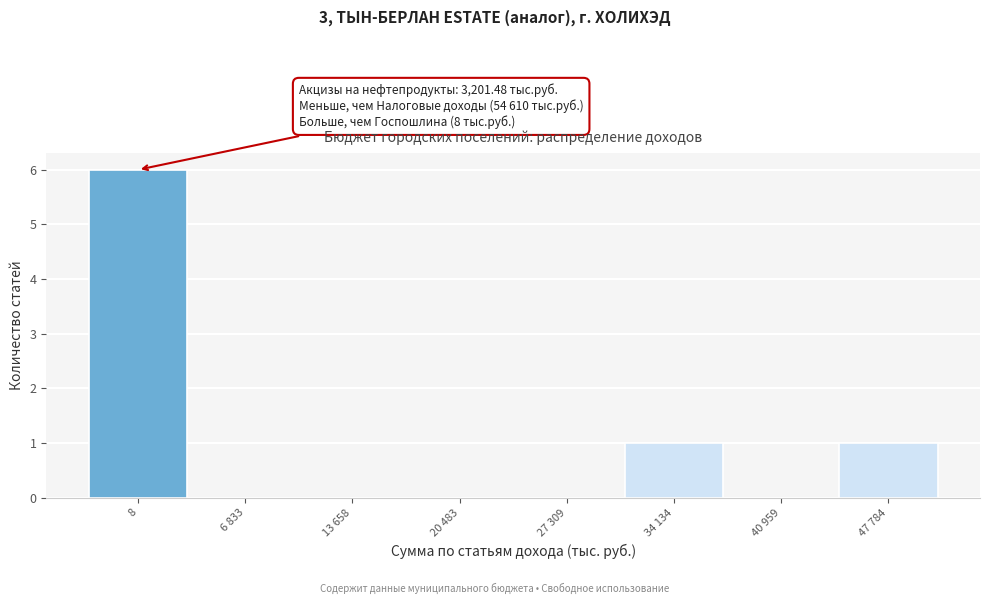

Reading left to right, transcribe all the data shown in this chart.

8=6	6 833=0	13 658=0	20 483=0	27 309=0	34 134=1	40 959=0	47 784=1